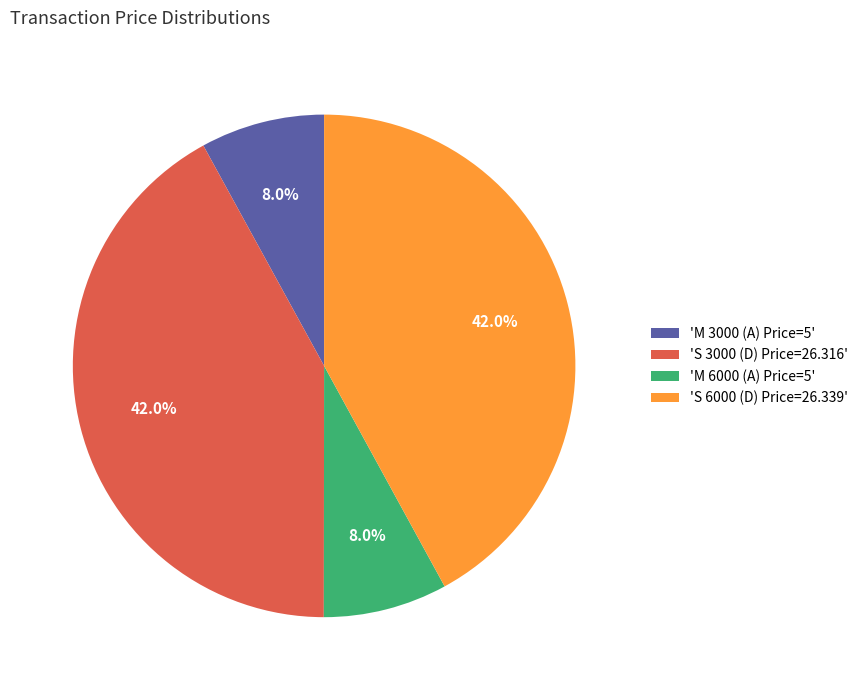

Which has a higher value, 'M 3000 (A) Price=5' or 'S 6000 (D) Price=26.339'?

'S 6000 (D) Price=26.339'